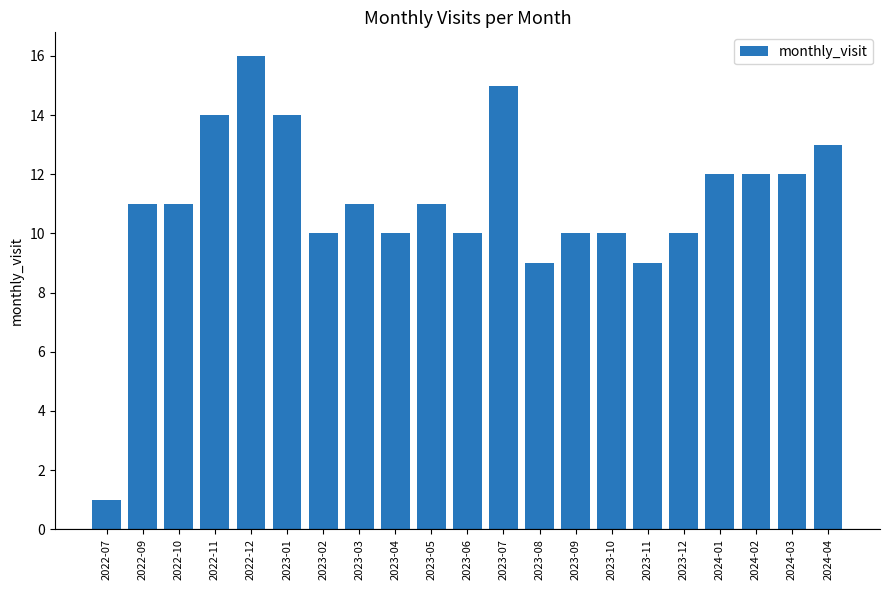

Does the chart contain any negative values?

No